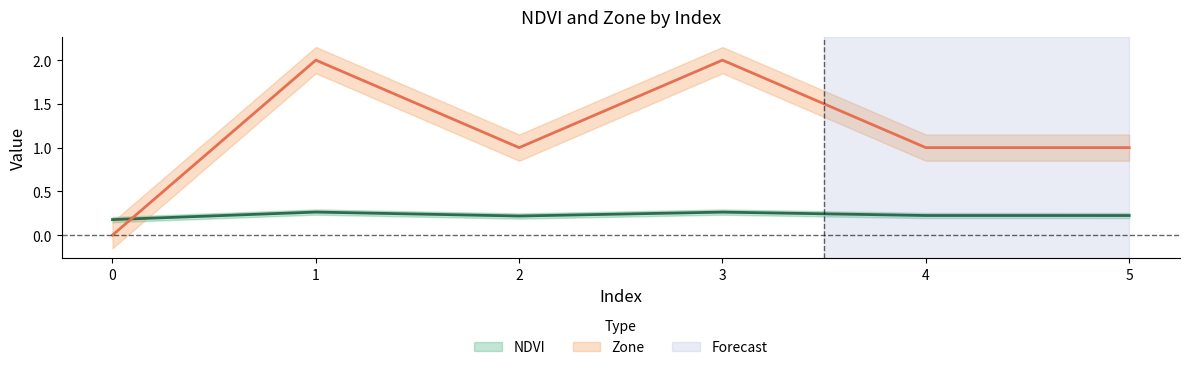

The Zone series shows 2.0 at 1. True or false?

True